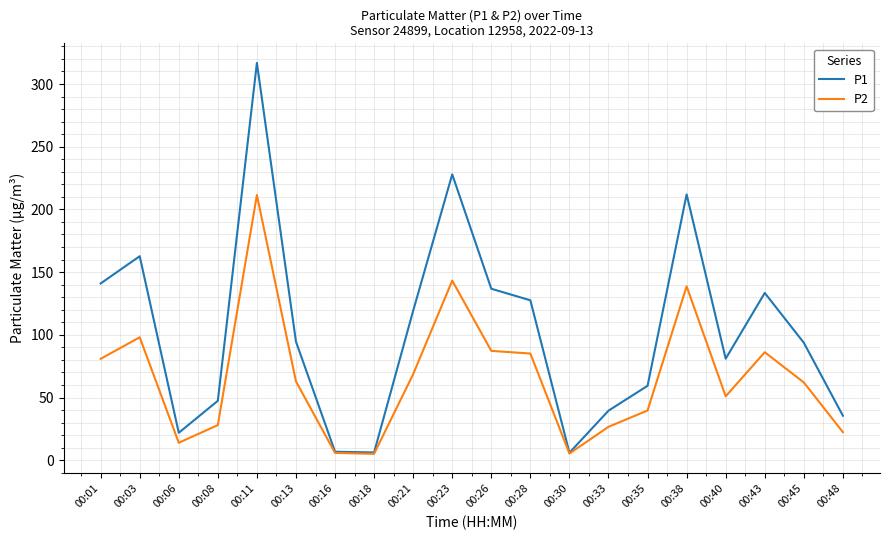

What is the sum of the P1 values at 00:35 and 00:01?

200.3